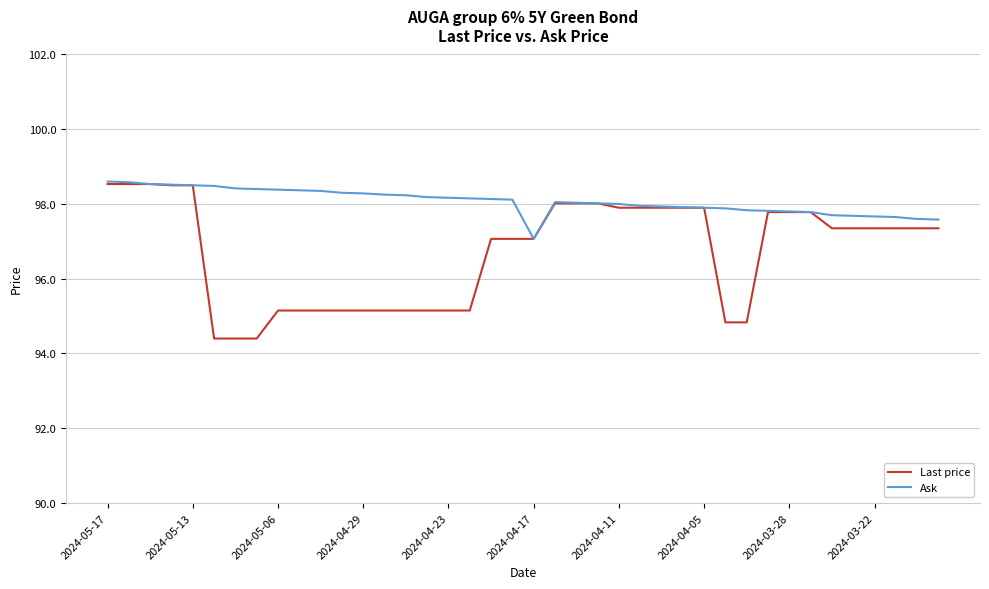

Rank the series by their average value, from lowest to highest.

Last price, Ask